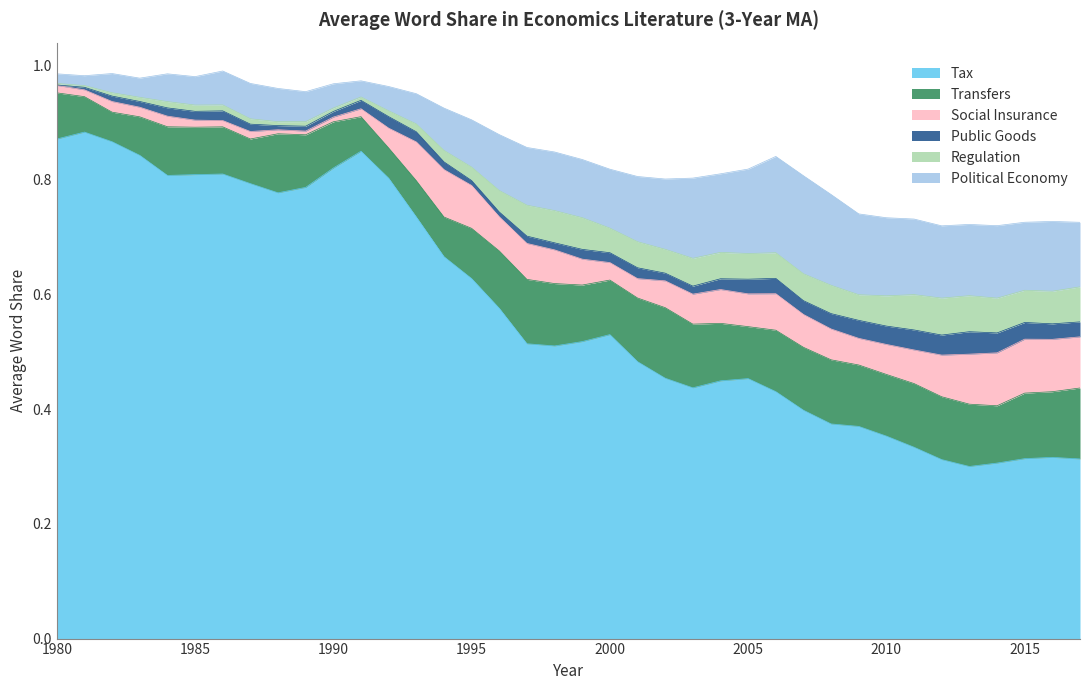

Reading right to left, list all the values displayed in this chart.

Tax: 2017=0.3	2016=0.3	2015=0.3	2014=0.3	2013=0.3	2012=0.3	2011=0.3	2010=0.4	2009=0.4	2008=0.4	2007=0.4	2006=0.4	2005=0.5	2004=0.4	2003=0.4	2002=0.5	2001=0.5	2000=0.5	1999=0.5	1998=0.5	1997=0.5	1996=0.6	1995=0.6	1994=0.7	1993=0.7	1992=0.8	1991=0.8	1990=0.8	1989=0.8	1988=0.8	1987=0.8	1986=0.8	1985=0.8	1984=0.8	1983=0.8	1982=0.9	1981=0.9	1980=0.9
Transfers: 2017=0.1	2016=0.1	2015=0.1	2014=0.1	2013=0.1	2012=0.1	2011=0.1	2010=0.1	2009=0.1	2008=0.1	2007=0.1	2006=0.1	2005=0.1	2004=0.1	2003=0.1	2002=0.1	2001=0.1	2000=0.1	1999=0.1	1998=0.1	1997=0.1	1996=0.1	1995=0.1	1994=0.1	1993=0.1	1992=0.1	1991=0.1	1990=0.1	1989=0.1	1988=0.1	1987=0.1	1986=0.1	1985=0.1	1984=0.1	1983=0.1	1982=0.1	1981=0.1	1980=0.1
Social Insurance: 2017=0.1	2016=0.1	2015=0.1	2014=0.1	2013=0.1	2012=0.1	2011=0.1	2010=0.1	2009=0.0	2008=0.1	2007=0.1	2006=0.1	2005=0.1	2004=0.1	2003=0.1	2002=0.0	2001=0.0	2000=0.0	1999=0.0	1998=0.1	1997=0.1	1996=0.1	1995=0.1	1994=0.1	1993=0.1	1992=0.0	1991=0.0	1990=0.0	1989=0.0	1988=0.0	1987=0.0	1986=0.0	1985=0.0	1984=0.0	1983=0.0	1982=0.0	1981=0.0	1980=0.0
Public Goods: 2017=0.0	2016=0.0	2015=0.0	2014=0.0	2013=0.0	2012=0.0	2011=0.0	2010=0.0	2009=0.0	2008=0.0	2007=0.0	2006=0.0	2005=0.0	2004=0.0	2003=0.0	2002=0.0	2001=0.0	2000=0.0	1999=0.0	1998=0.0	1997=0.0	1996=0.0	1995=0.0	1994=0.0	1993=0.0	1992=0.0	1991=0.0	1990=0.0	1989=0.0	1988=0.0	1987=0.0	1986=0.0	1985=0.0	1984=0.0	1983=0.0	1982=0.0	1981=0.0	1980=0.0
Regulation: 2017=0.1	2016=0.1	2015=0.1	2014=0.1	2013=0.1	2012=0.1	2011=0.1	2010=0.1	2009=0.0	2008=0.0	2007=0.0	2006=0.0	2005=0.0	2004=0.0	2003=0.0	2002=0.0	2001=0.0	2000=0.0	1999=0.1	1998=0.1	1997=0.1	1996=0.0	1995=0.0	1994=0.0	1993=0.0	1992=0.0	1991=0.0	1990=0.0	1989=0.0	1988=0.0	1987=0.0	1986=0.0	1985=0.0	1984=0.0	1983=0.0	1982=0.0	1981=0.0	1980=0.0
Political Economy: 2017=0.1	2016=0.1	2015=0.1	2014=0.1	2013=0.1	2012=0.1	2011=0.1	2010=0.1	2009=0.1	2008=0.2	2007=0.2	2006=0.2	2005=0.1	2004=0.1	2003=0.1	2002=0.1	2001=0.1	2000=0.1	1999=0.1	1998=0.1	1997=0.1	1996=0.1	1995=0.1	1994=0.1	1993=0.1	1992=0.0	1991=0.0	1990=0.0	1989=0.1	1988=0.1	1987=0.1	1986=0.1	1985=0.0	1984=0.0	1983=0.0	1982=0.0	1981=0.0	1980=0.0